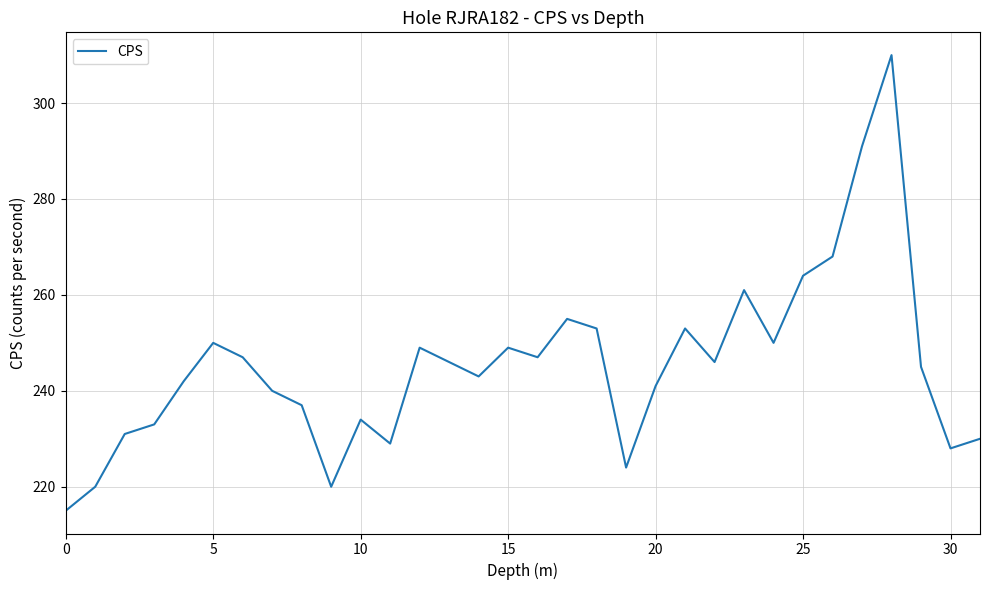

Does the chart display data point markers on the line(s)?

No